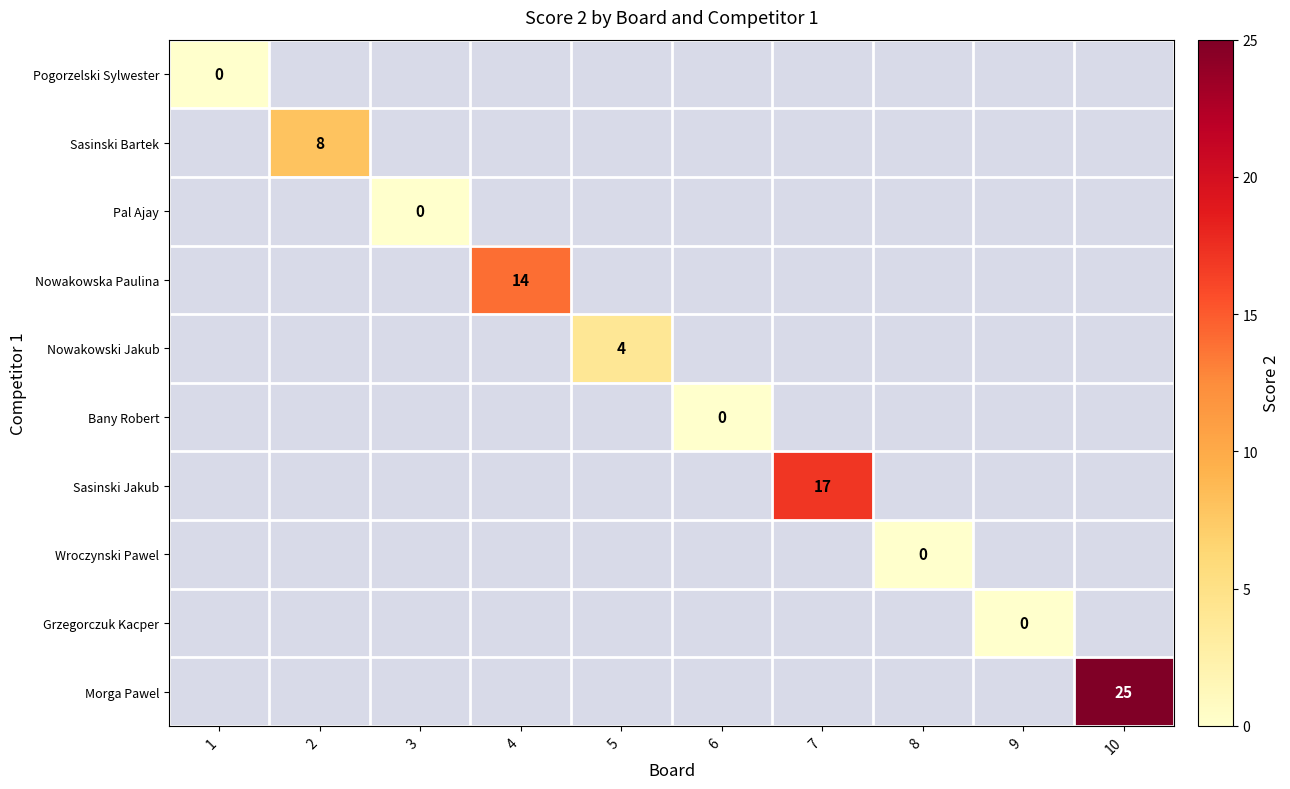

List the labels in order of Wroczynski Pawel value, smallest first.

1, 2, 3, 4, 5, 6, 7, 8, 9, 10